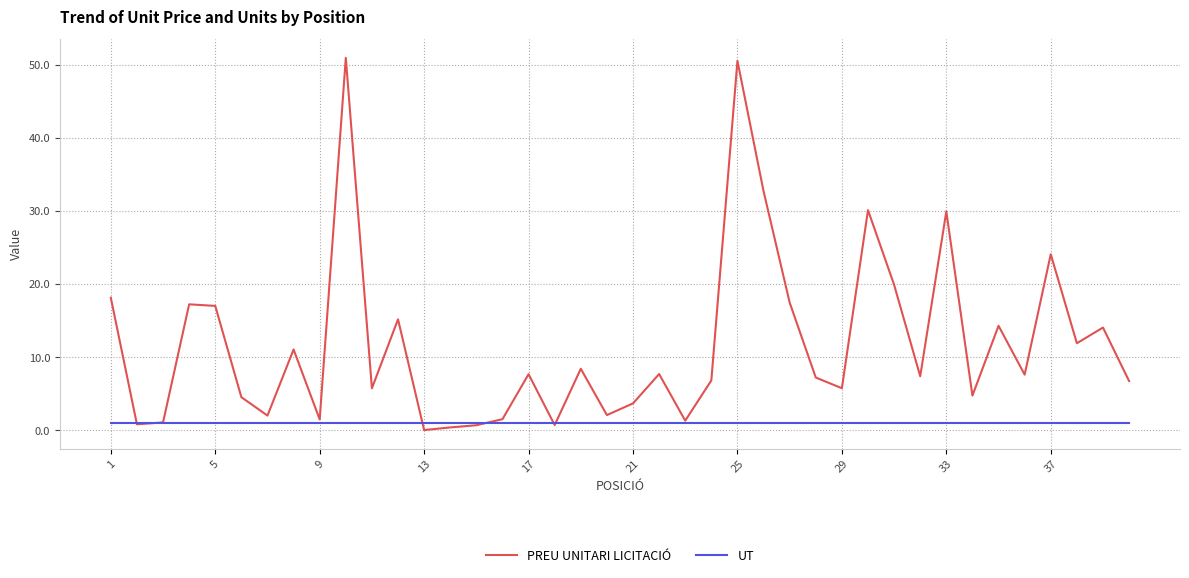

Count the number of categories in the chart.

40